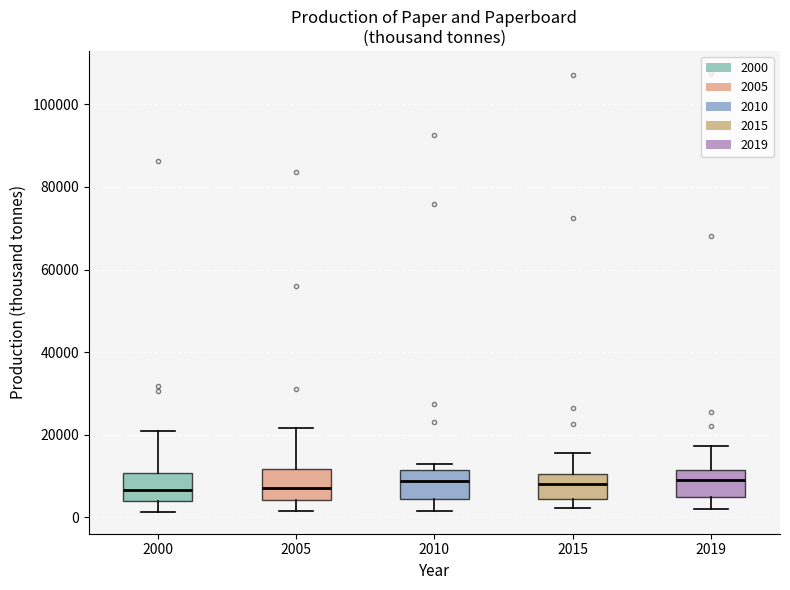

Reading left to right, read every box against the y-axis: the position of its median line, the range the box covers, and the ends of its whiskers. The values are not printed on the chart, so give them approximately, as read against the axis.

2000: median 6000, box 4000 to 10000, whiskers 2000 to 20000
2005: median 8000, box 4000 to 12000, whiskers 2000 to 22000
2010: median 8000, box 4000 to 12000, whiskers 2000 to 12000 (just above the box's upper edge)
2015: median 8000, box 4000 to 10000, whiskers 2000 to 16000
2019: median 8000, box 4000 to 12000, whiskers 2000 to 18000